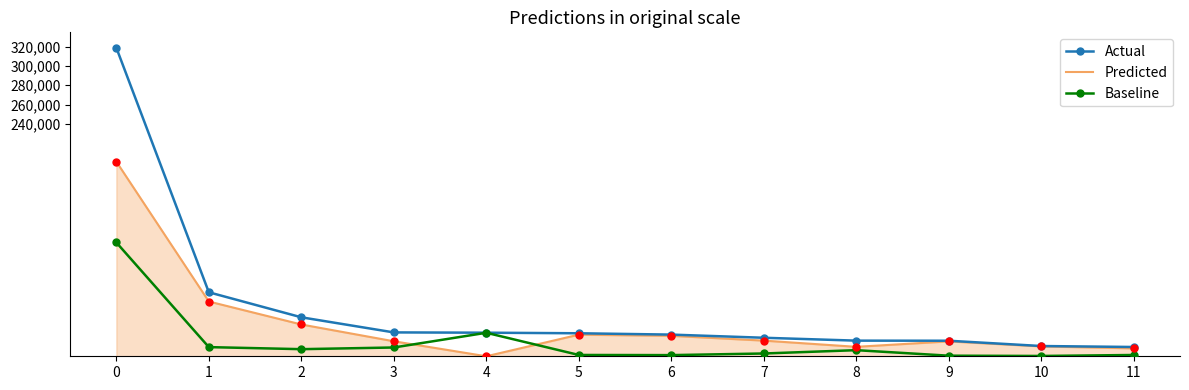

What are all the series names shown in the legend?

Actual, Predicted, Baseline